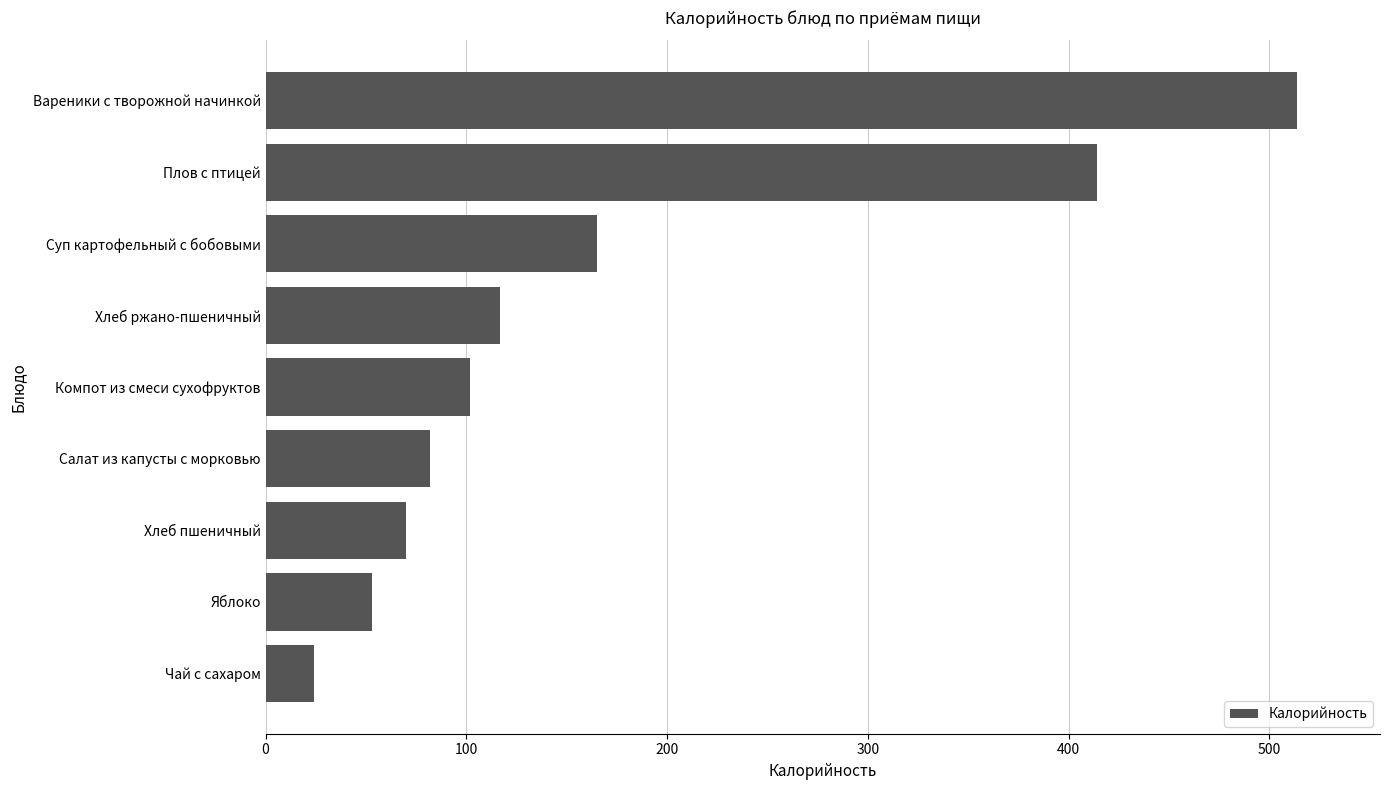

Rank the categories by value from lowest to highest.

Чай с сахаром, Яблоко, Хлеб пшеничный, Салат из капусты с морковью, Компот из смеси сухофруктов, Хлеб ржано-пшеничный, Суп картофельный с бобовыми, Плов с птицей, Вареники с творожной начинкой